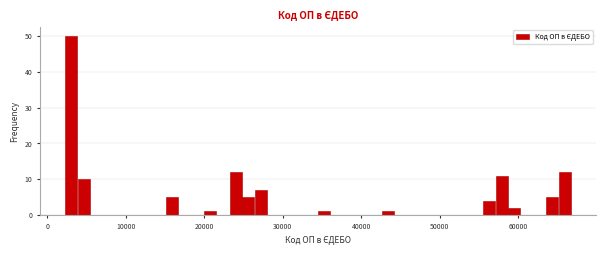

Around what value on the x-axis is the tallest bar? Give the approximate position of its centre, as read against the axis.

3000